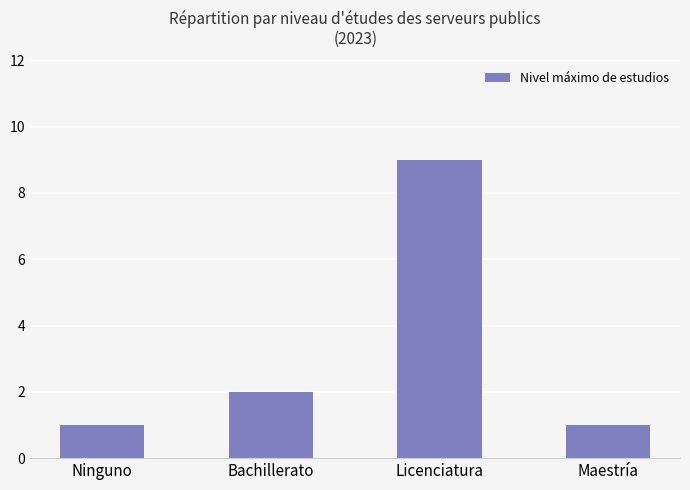

Where is the data nearest to the value 5?

Bachillerato